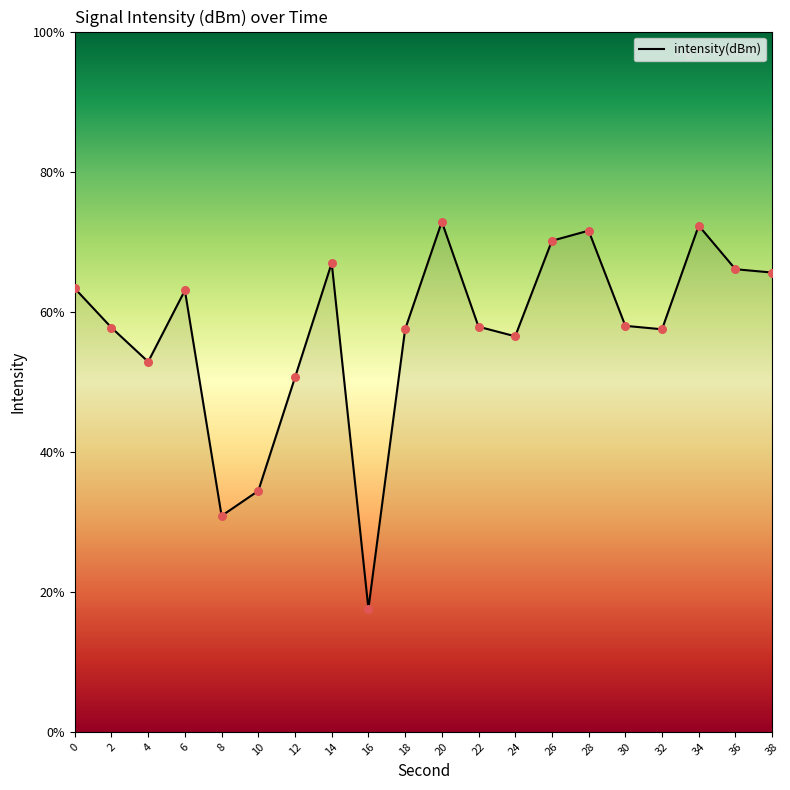

Which has a higher value, 34 or 6?

34